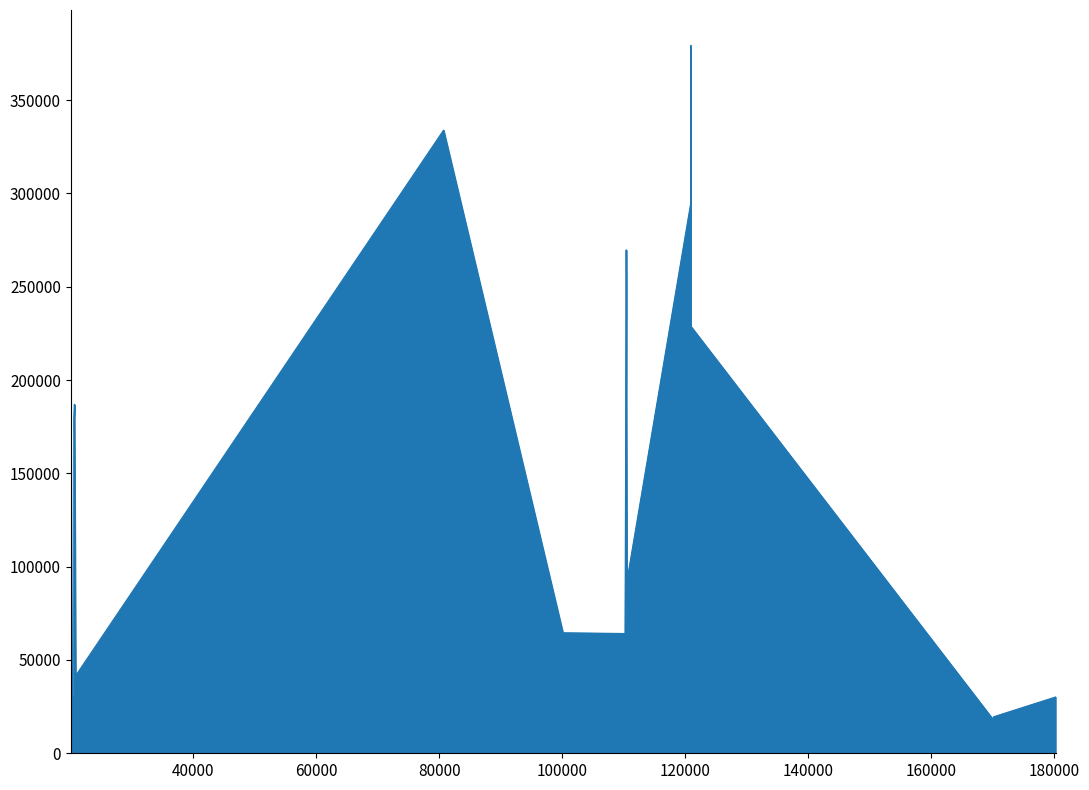

What is the difference between the maximum and minimum values?

372720.0